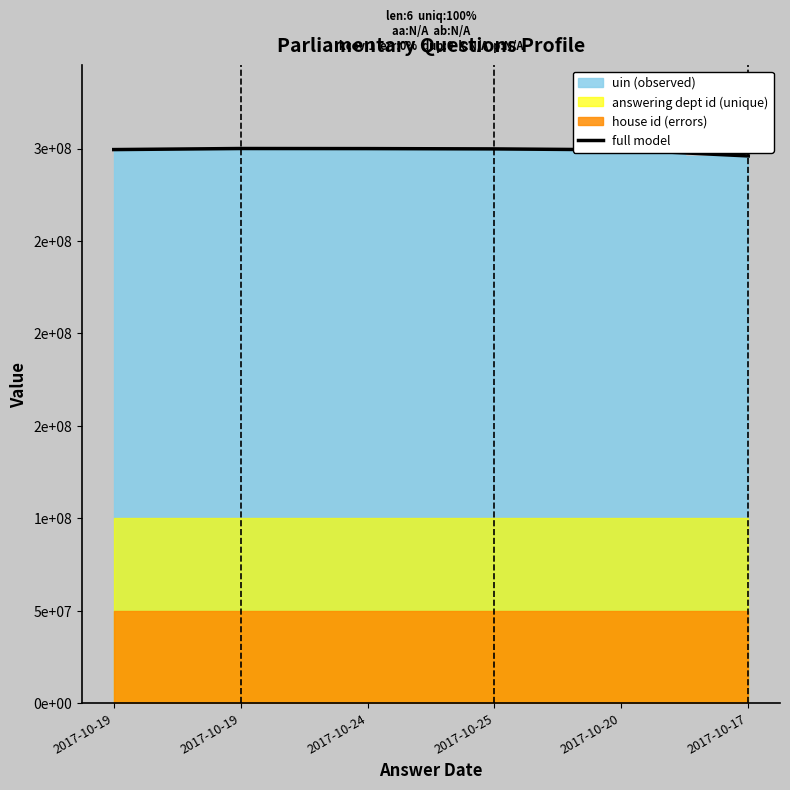

Approximately how many times larger is the value at 2017-10-17 compared to 2017-10-25?

1.0